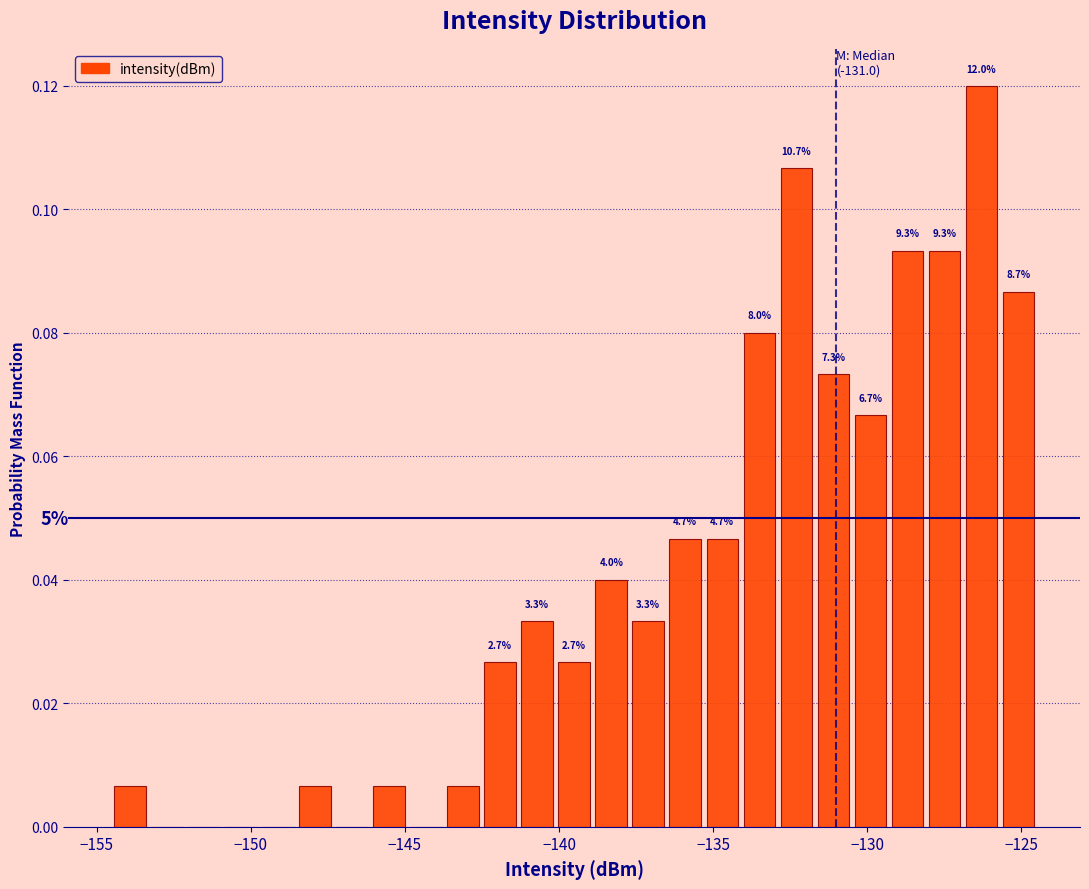

Around what value on the x-axis is the tallest bar? Give the approximate position of its centre, as read against the axis.

-126.5